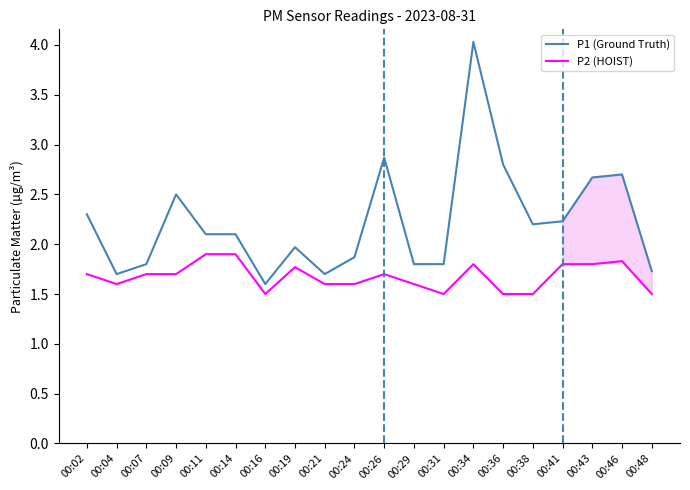

At which label does P1 (Ground Truth) reach its minimum?

00:16